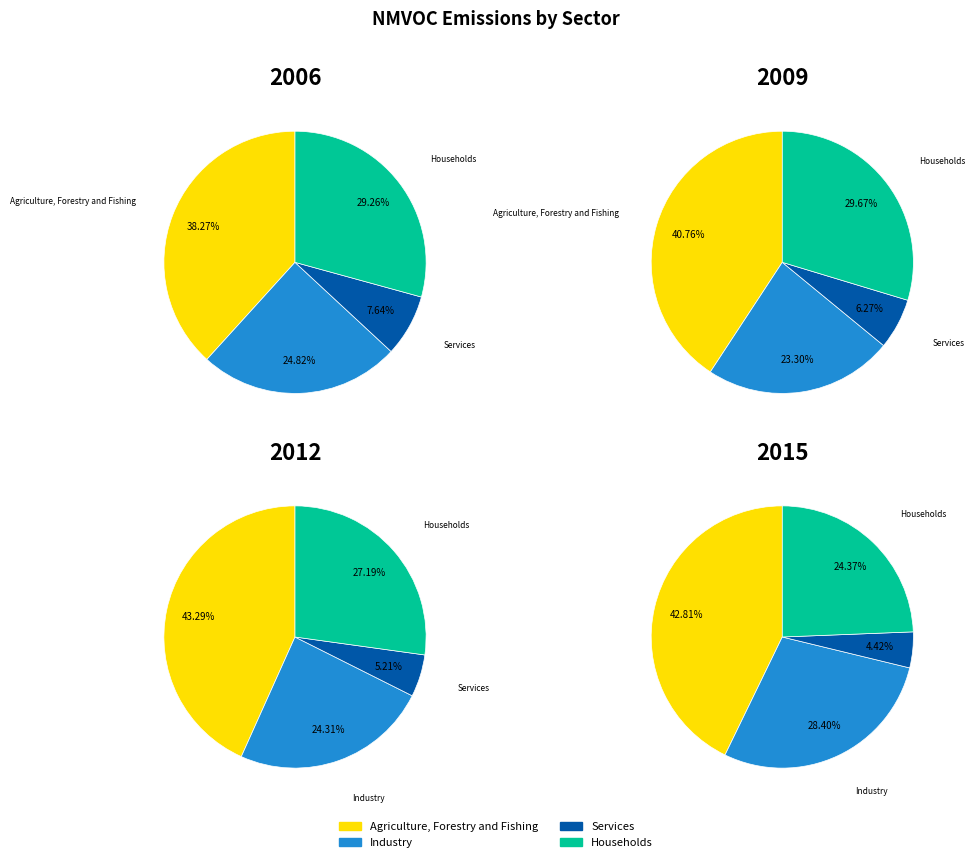

The 0 slice represents 7% of the pie. True or false?

False